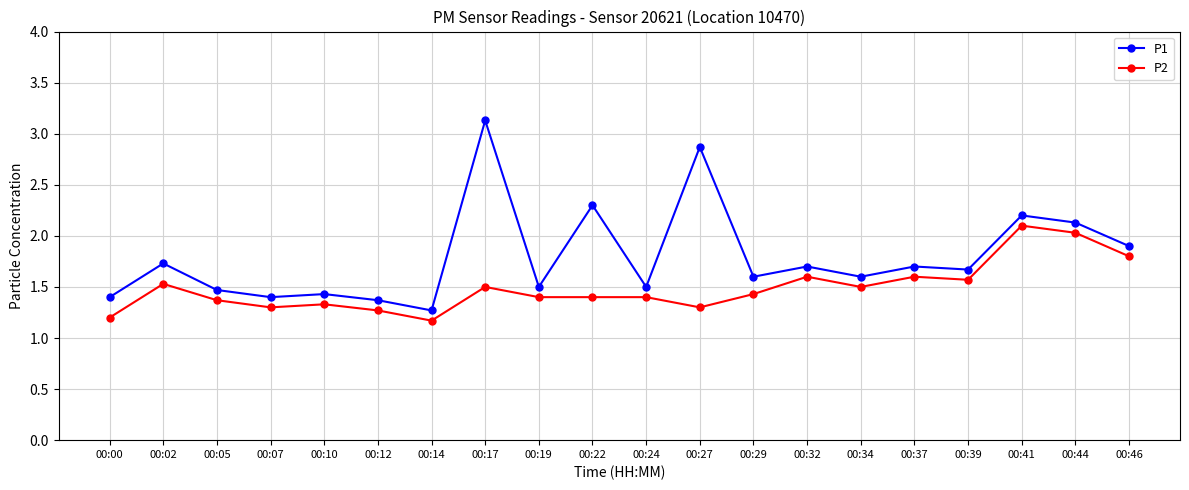

Rank the series by their maximum value, from highest to lowest.

P1, P2